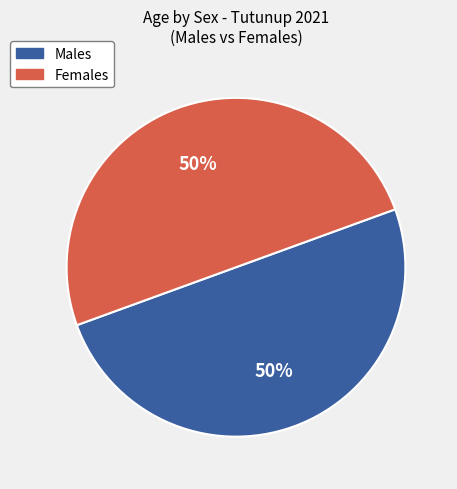

To the nearest percent, what is the average slice percentage?

50%